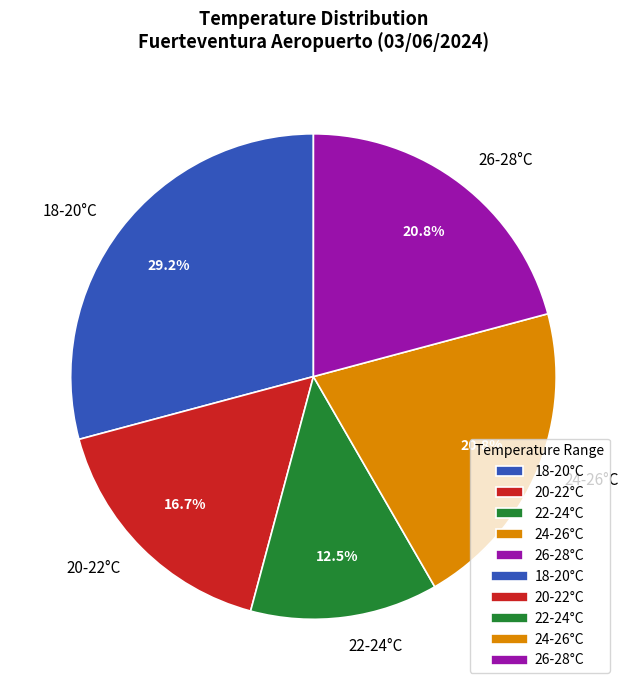

Is there any slice that represents more than half of the pie?

No